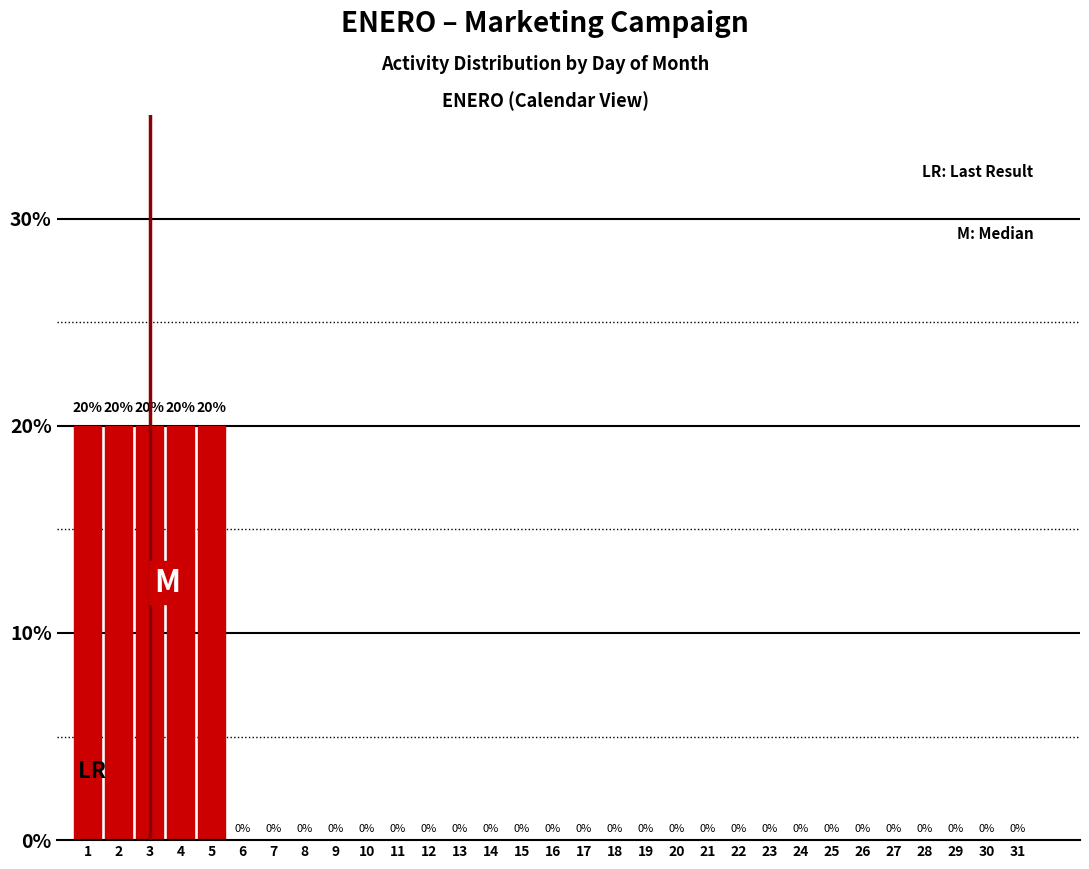

Reading left to right, what are all the values shown in this chart?

1=20	2=20	3=20	4=20	5=20	6=0	7=0	8=0	9=0	10=0	11=0	12=0	13=0	14=0	15=0	16=0	17=0	18=0	19=0	20=0	21=0	22=0	23=0	24=0	25=0	26=0	27=0	28=0	29=0	30=0	31=0